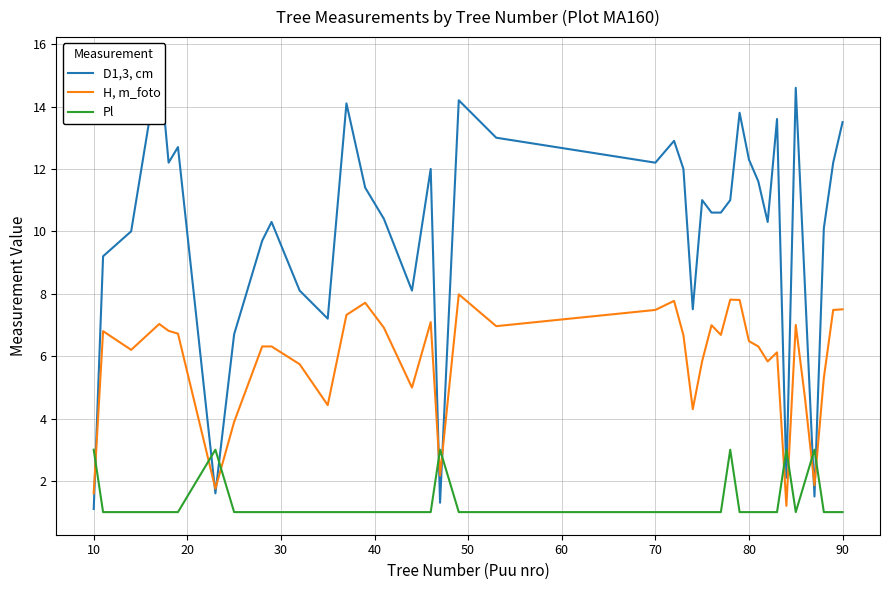

What is the lowest value of the H, m_foto series?

1.2